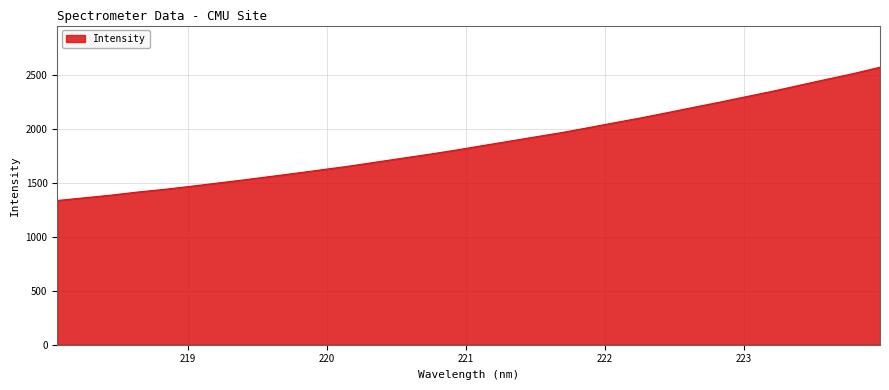

What is the minimum value shown in the chart?

1337.2